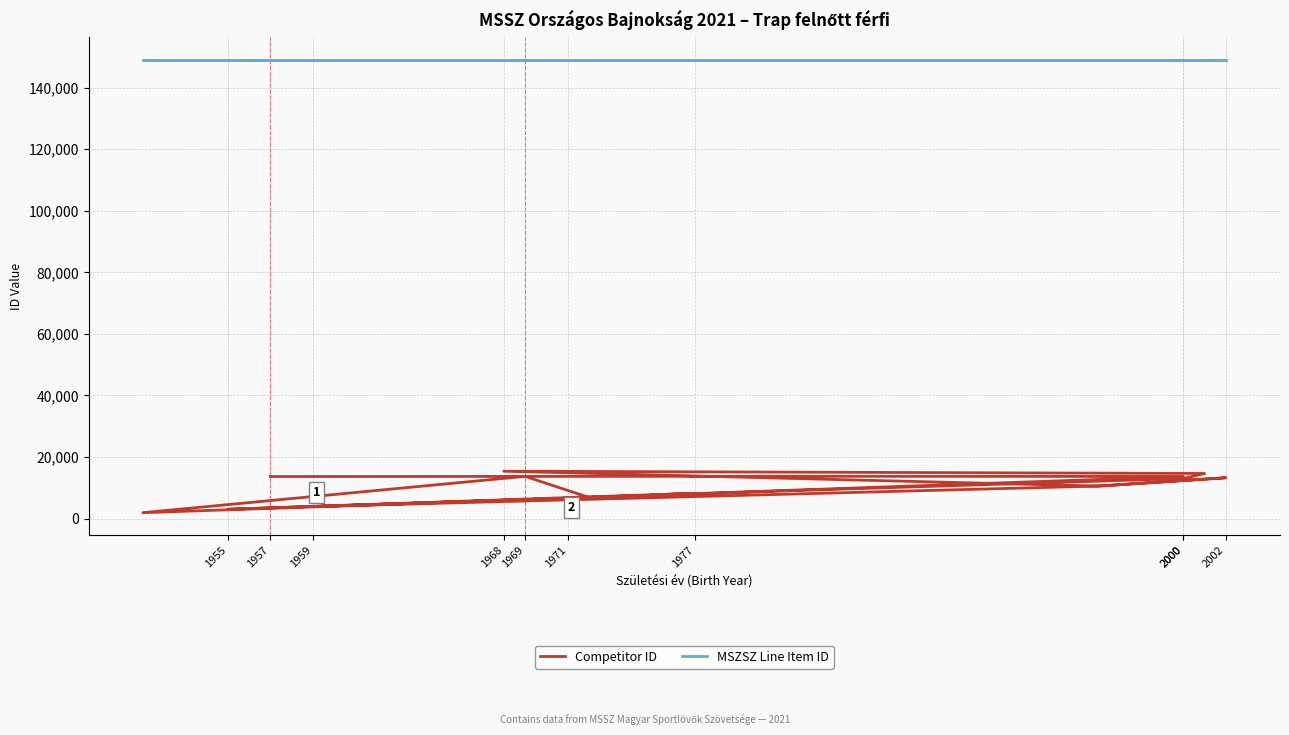

Is the value of MSZSZ Line Item ID at 1977 greater than the value of Competitor ID at 16?

Yes